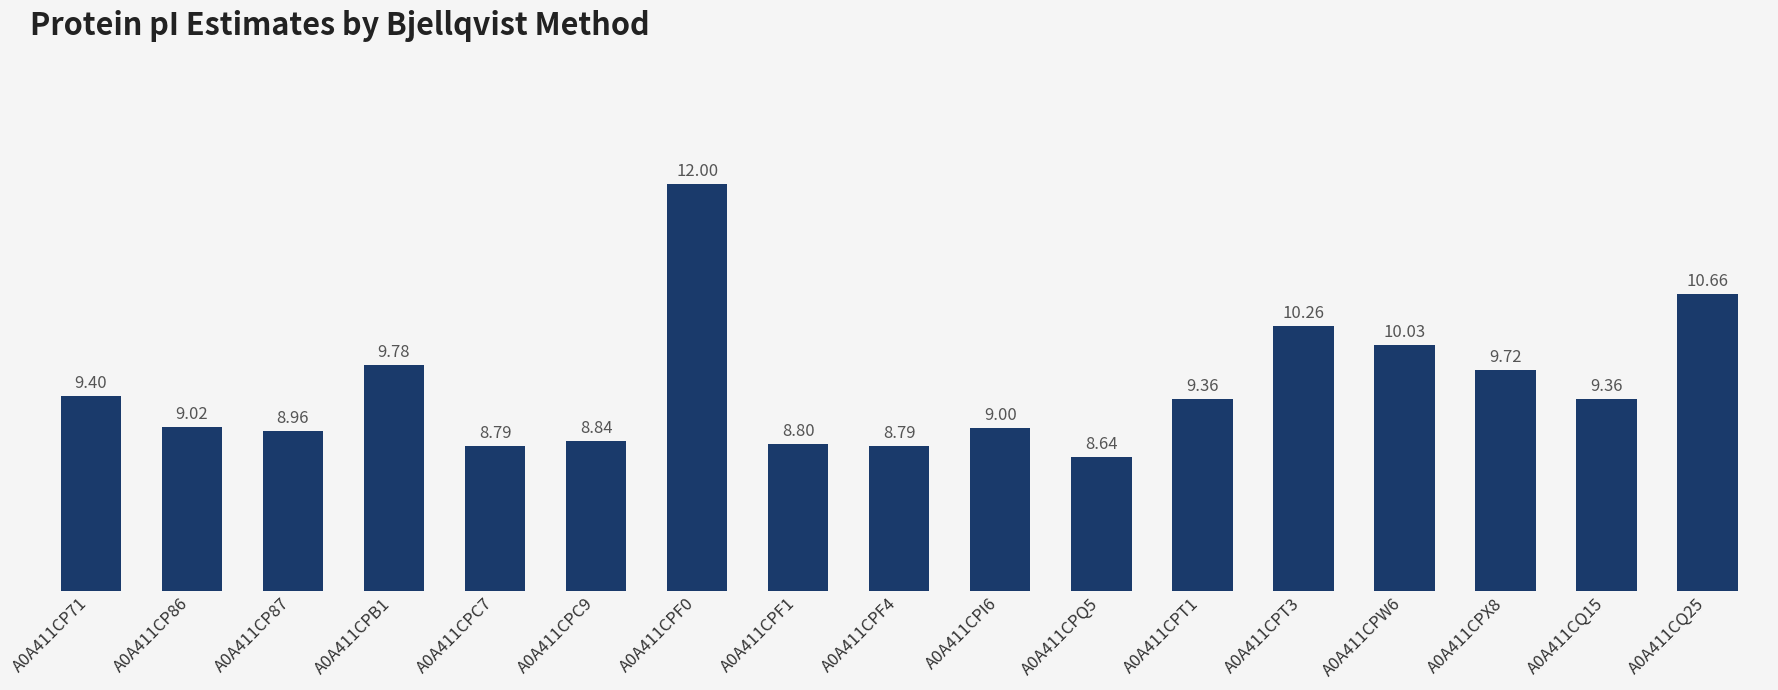

Reading right to left, transcribe all the data shown in this chart.

10.7	9.4	9.7	10.0	10.3	9.4	8.6	9.0	8.8	8.8	12.0	8.8	8.8	9.8	9.0	9.0	9.4